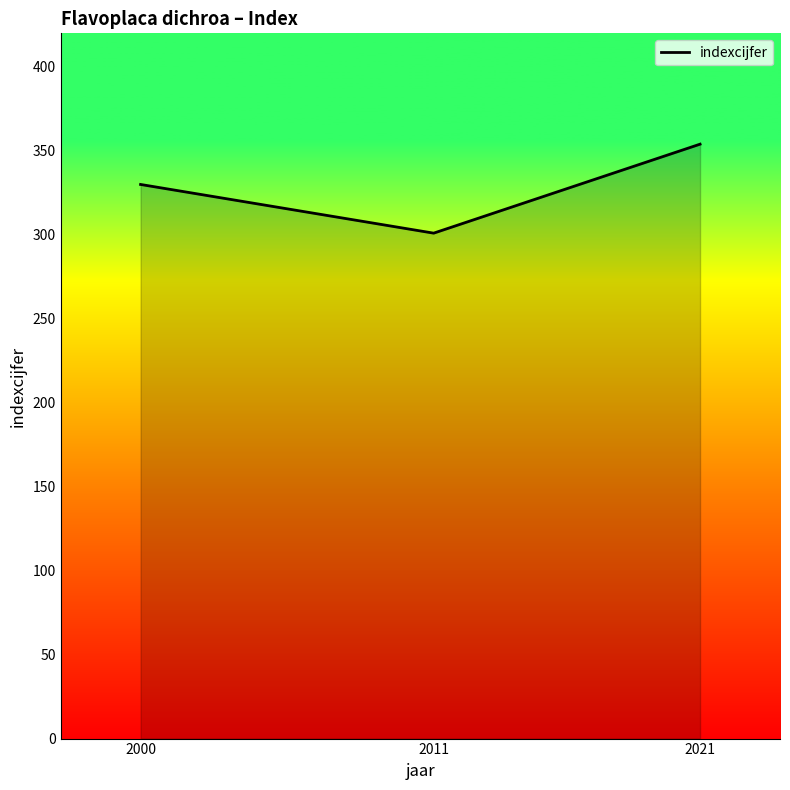

What is the change in value from 2000 to 2011?

-29